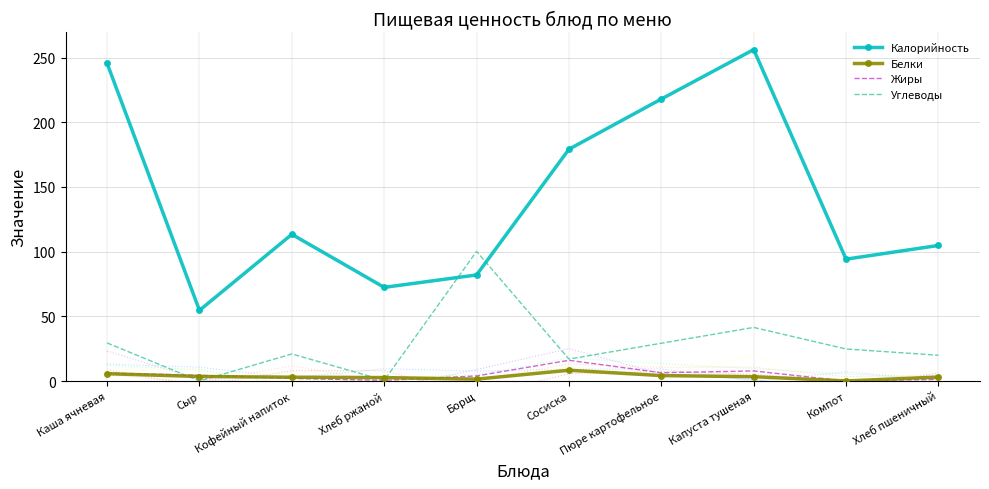

At how many categories does at least one series exceed 76?

8